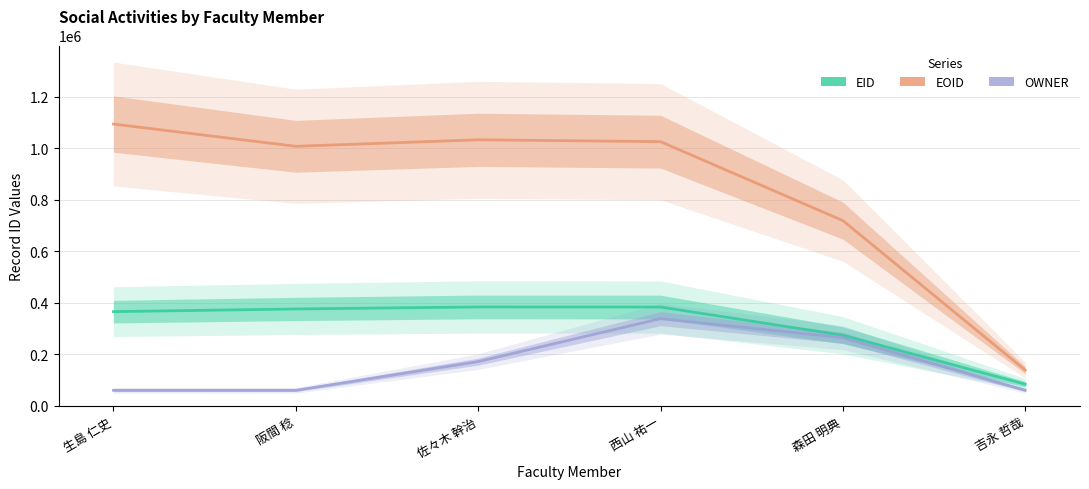

What is the maximum value for EOID?

1094054